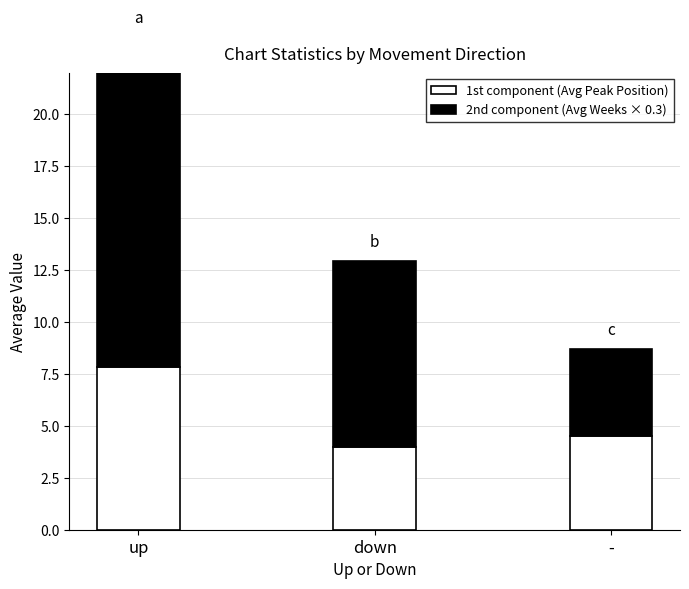

What is the minimum value for 2nd component (Avg Weeks × 0.3)?

4.2